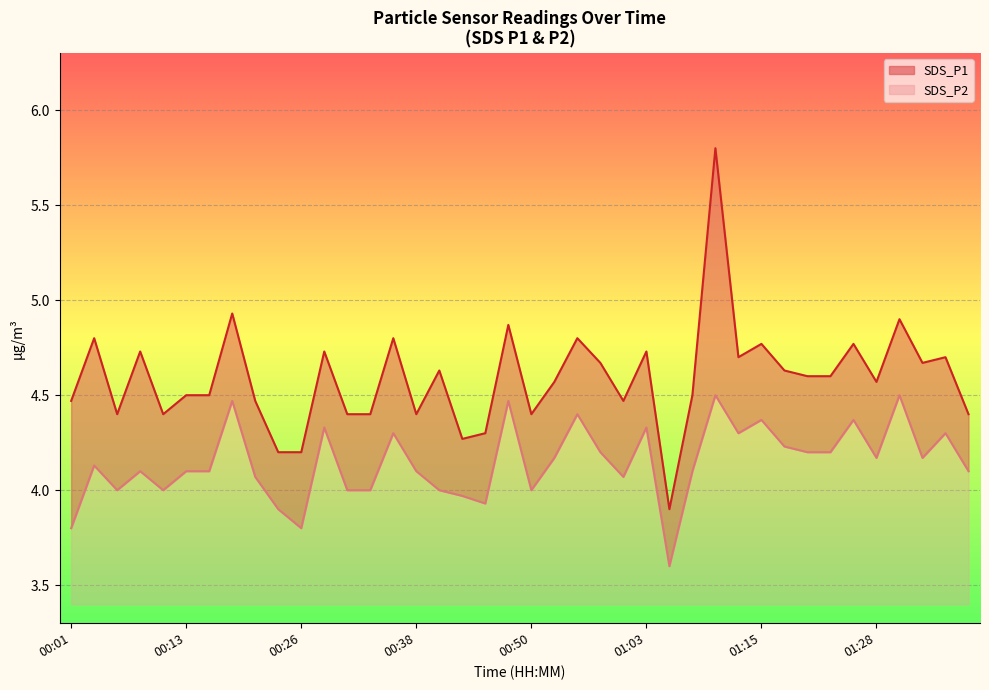

What is the value of the SDS_P2 point at the 35th from the left?

4.4